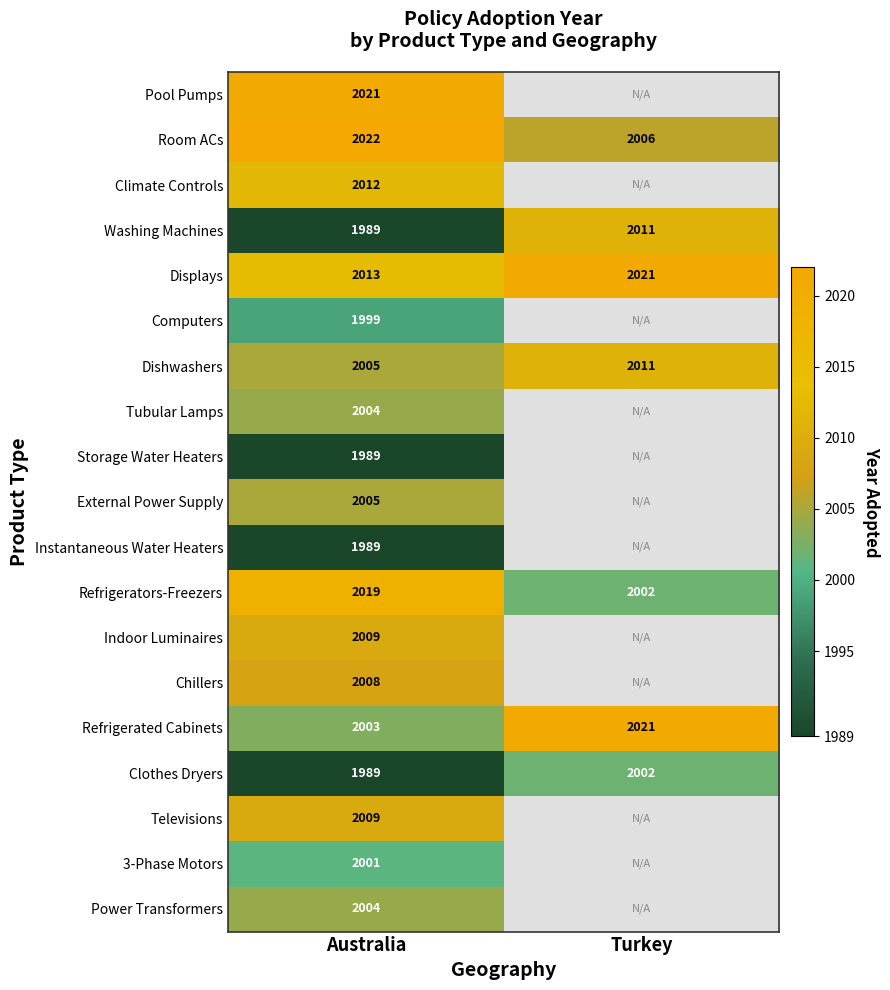

How many Clothes Dryers values are between 1989 and 2002?

2